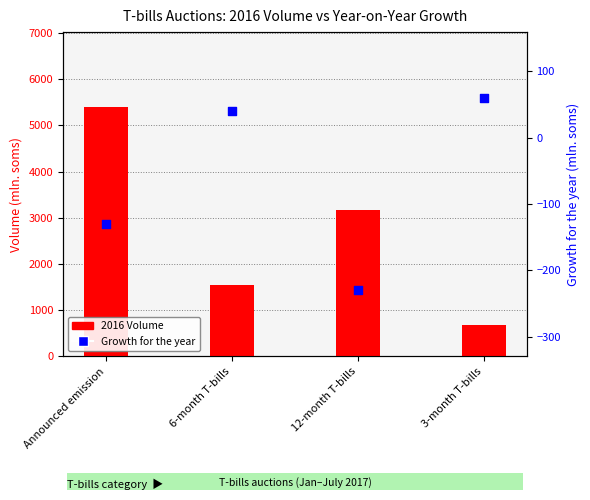

Which series has the largest total across all categories?

2016 Volume